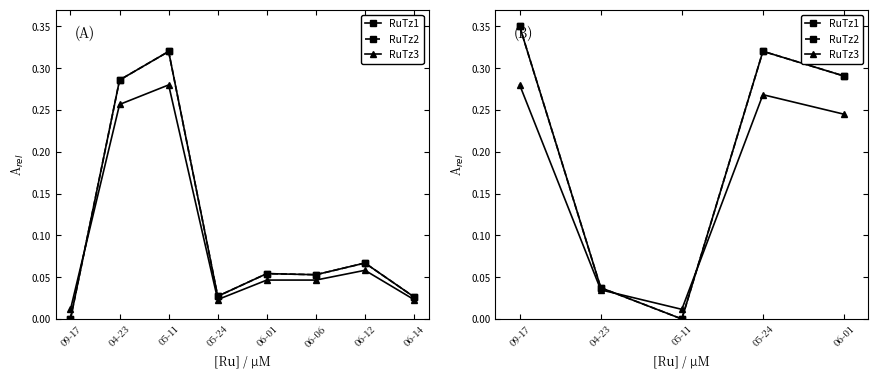

What is the average value of the RuTz1 series?

0.2